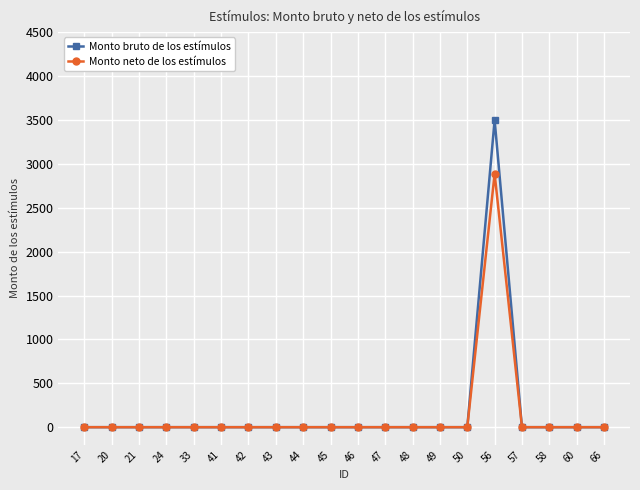

True or false: Monto neto de los estímulos has a value of -1203.7 at 45.

False